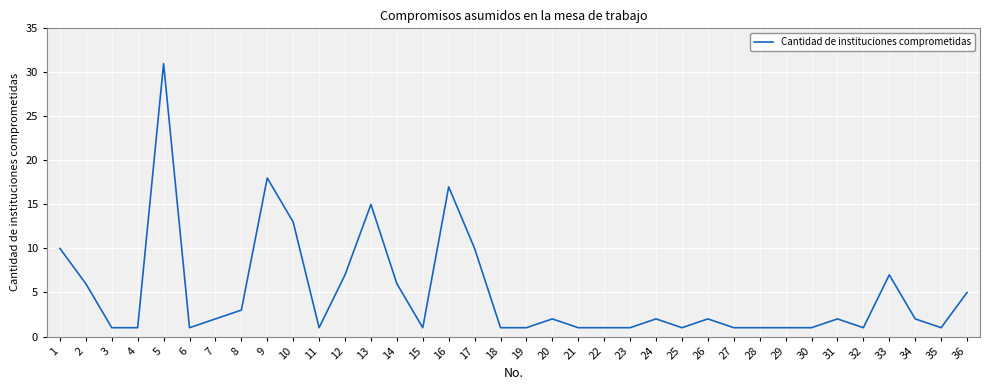

What is the sum of the values at 31 and 23?

3